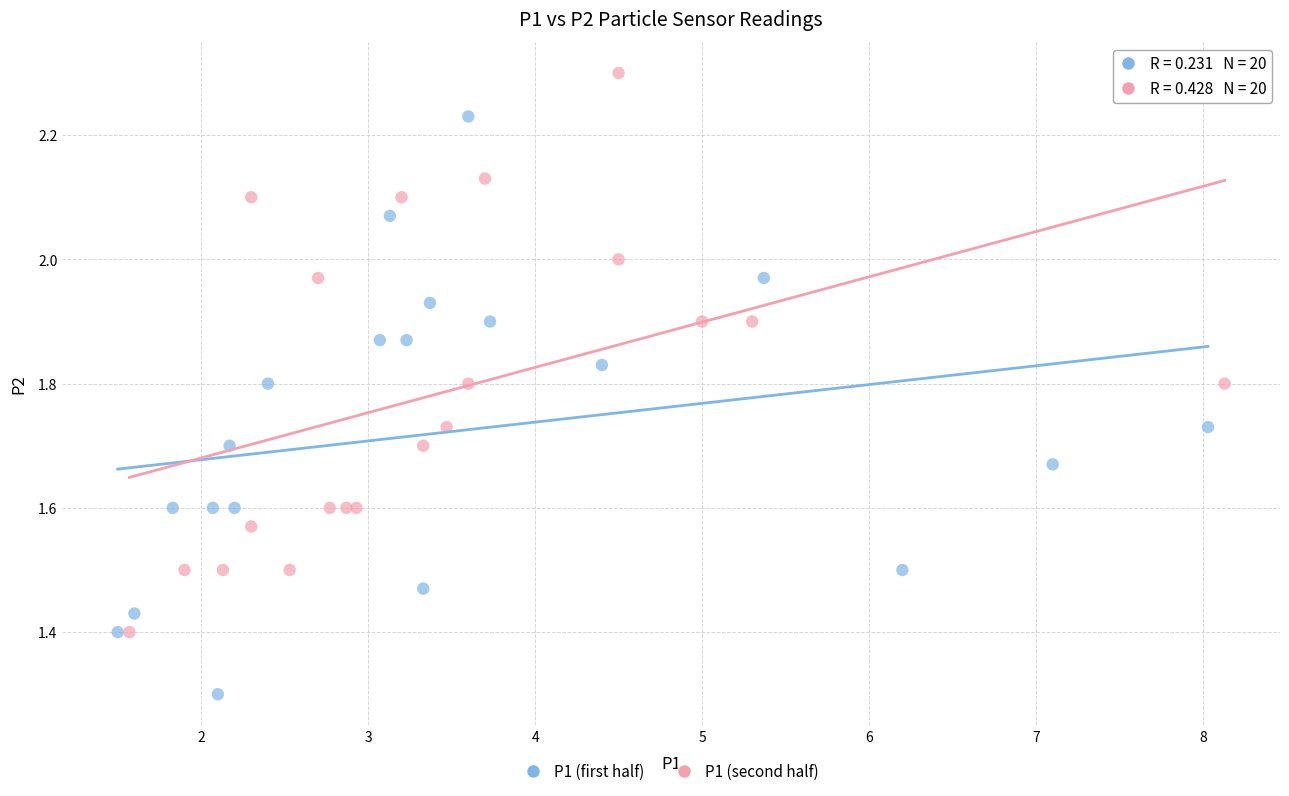

Which series reaches the maximum Y coordinate?

P1 (second half)